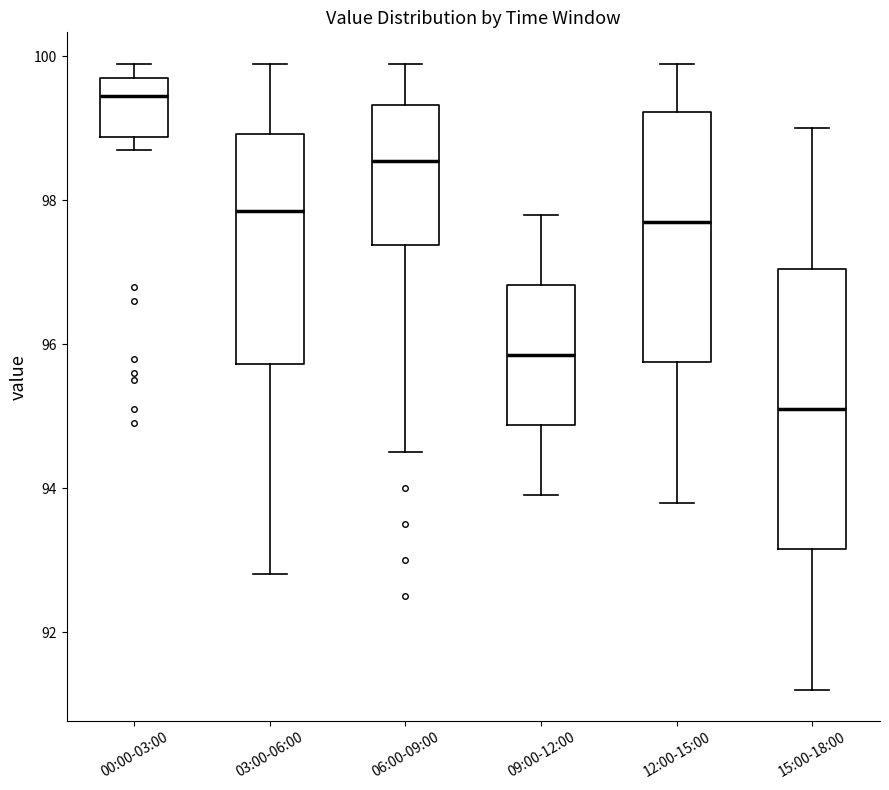

Reading left to right, transcribe this box plot: for each box, give where its median line is, the range the box spans, and where its two whiskers end, as read against the y-axis. The values are not printed on the chart, so give them approximately, as read against the axis.

00:00-03:00: median 99.4, box 98.8 to 99.8, whiskers 98.8 (just below the box's lower edge) to 100.0
03:00-06:00: median 97.8, box 95.8 to 99.0, whiskers 92.8 to 100.0
06:00-09:00: median 98.6, box 97.4 to 99.4, whiskers 94.6 to 100.0
09:00-12:00: median 95.8, box 94.8 to 96.8, whiskers 94.0 to 97.8
12:00-15:00: median 97.8, box 95.8 to 99.2, whiskers 93.8 to 100.0
15:00-18:00: median 95.2, box 93.2 to 97.0, whiskers 91.2 to 99.0